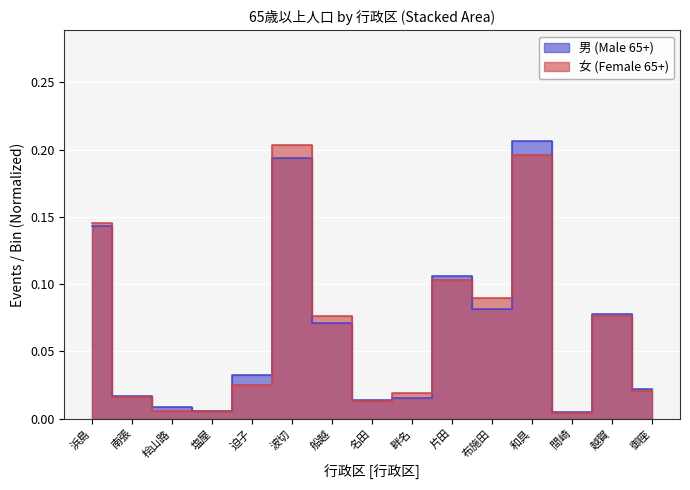

The value of 男 (Male 65+) at 浜島 is 0.1. True or false?

True